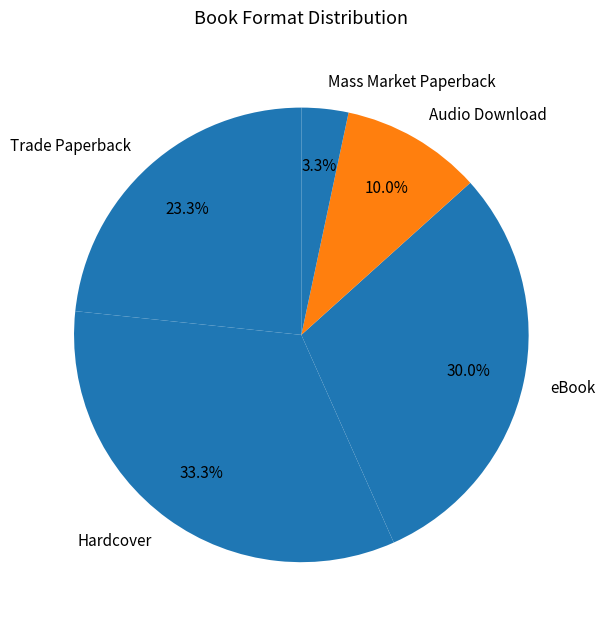

Which has a higher value, Hardcover or Trade Paperback?

Hardcover